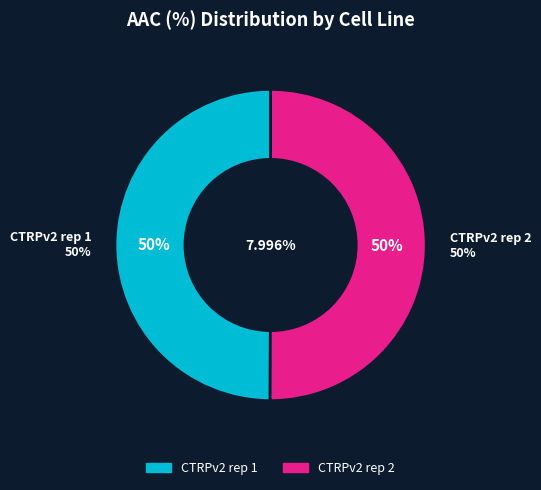

Does CTRPv2 rep 1 represent more than half of the total?

No